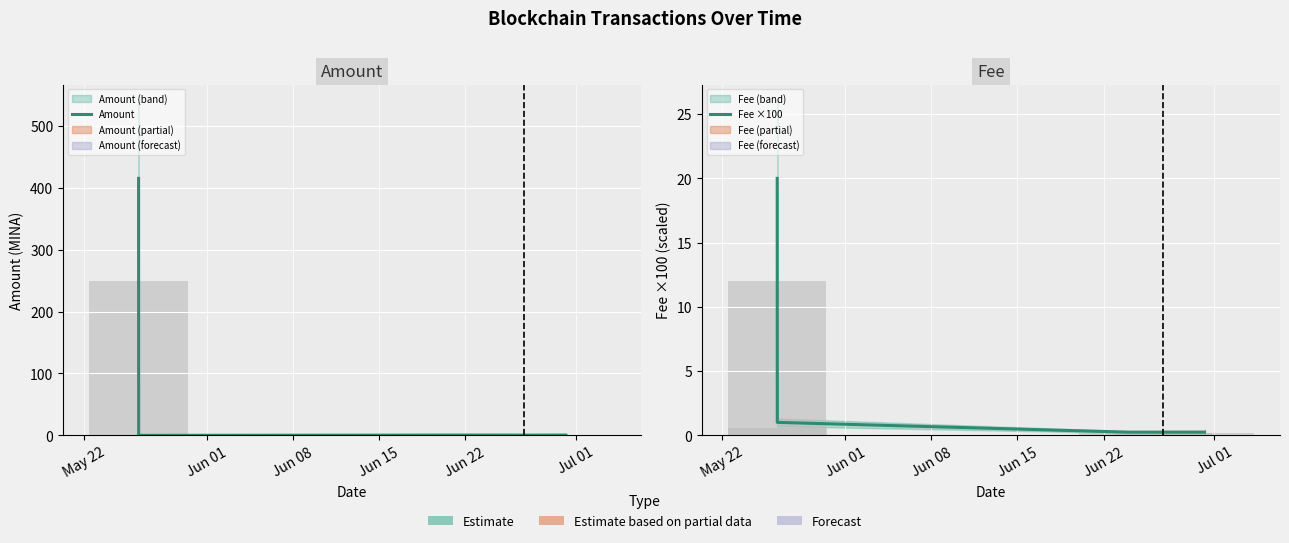

What is the label of the 4th bar from the right?

Jun 01